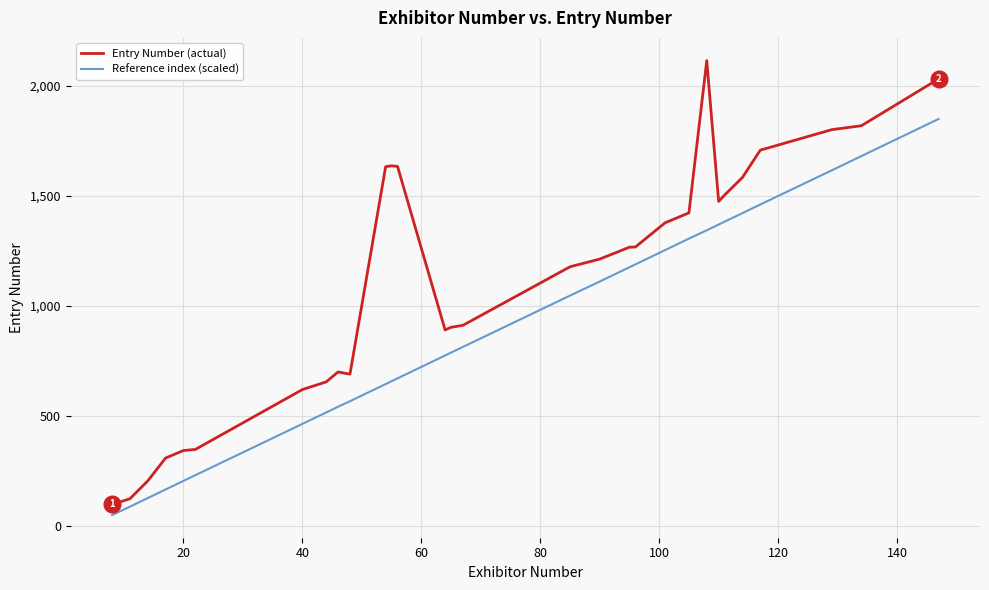

What is the difference between the maximum and minimum values in the Reference index (scaled) series?

1800